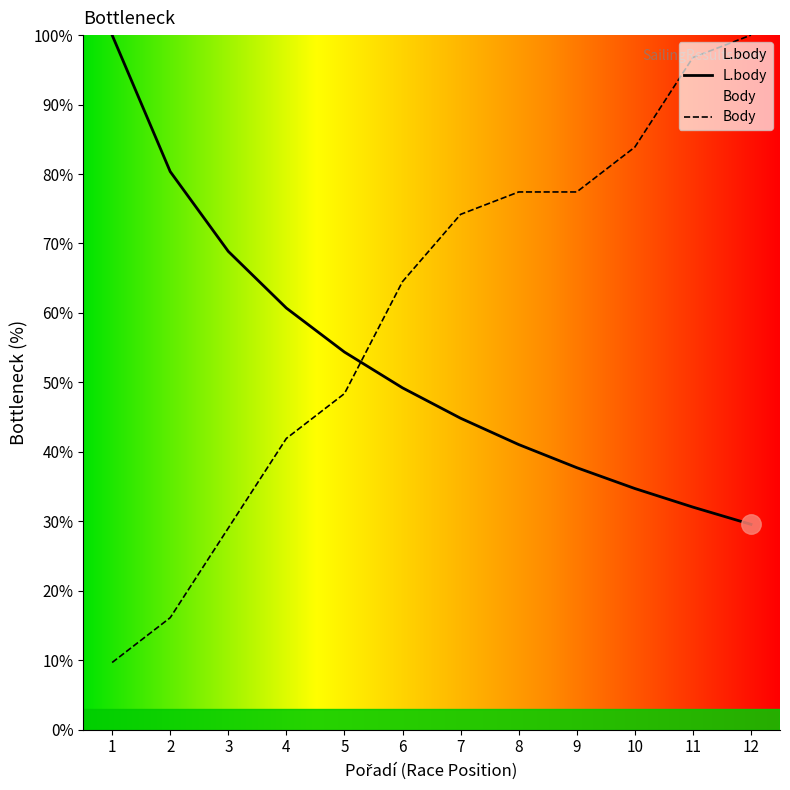

Rank the series by their average value, from highest to lowest.

Body, L.body